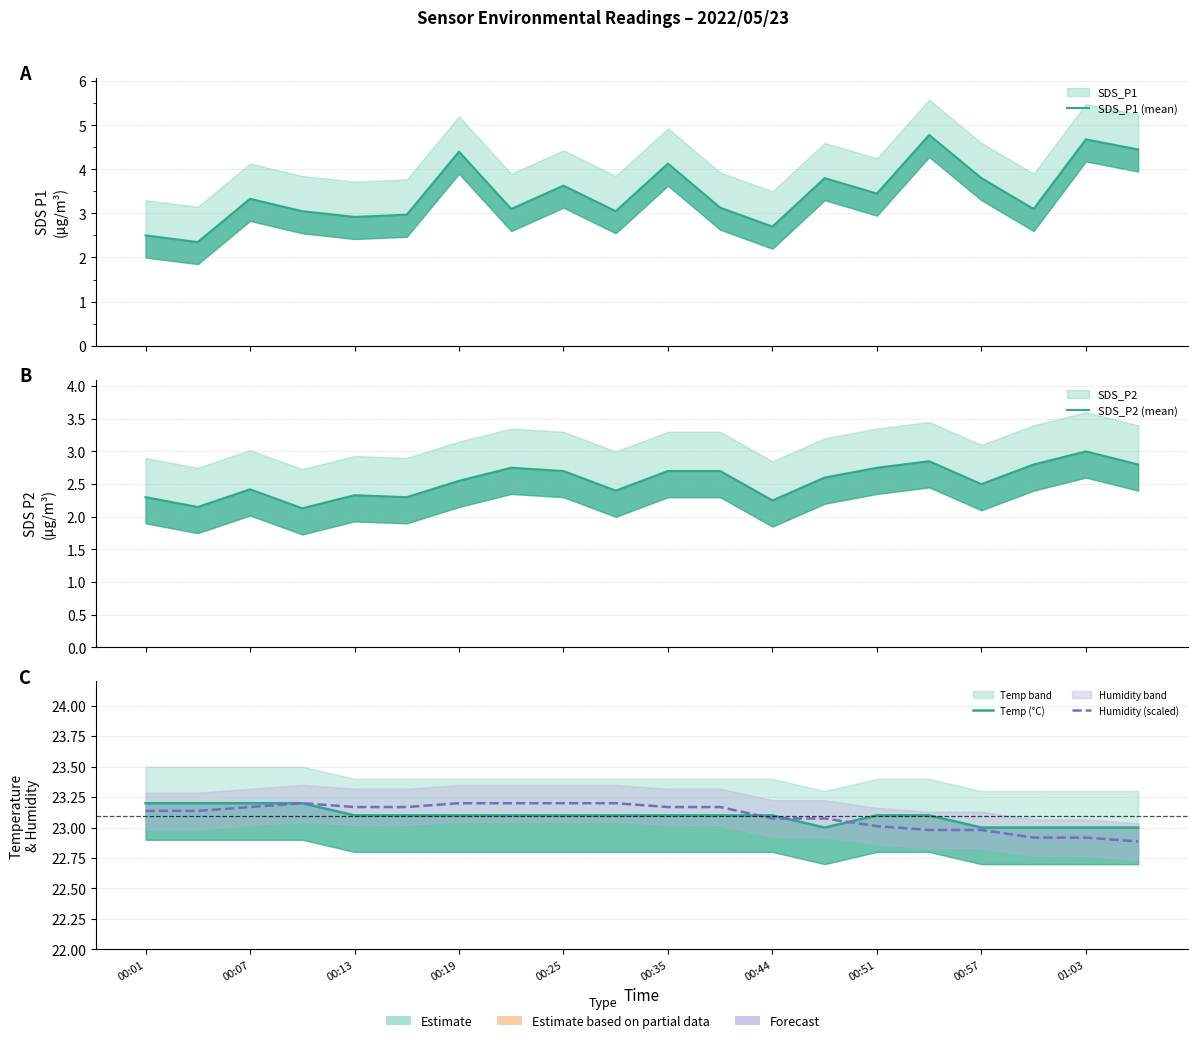

What is the greatest value displayed?

23.2